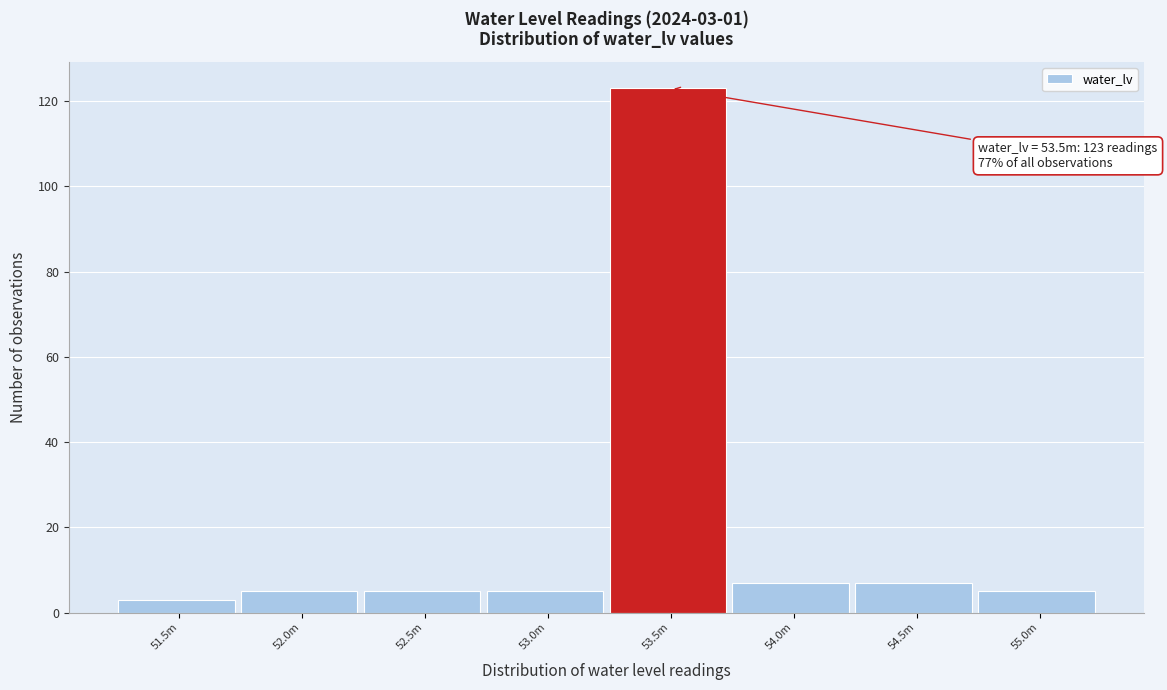

Reading left to right, list all the values displayed in this chart.

51.5m=3	52.0m=5	52.5m=5	53.0m=5	53.5m=123	54.0m=7	54.5m=7	55.0m=5